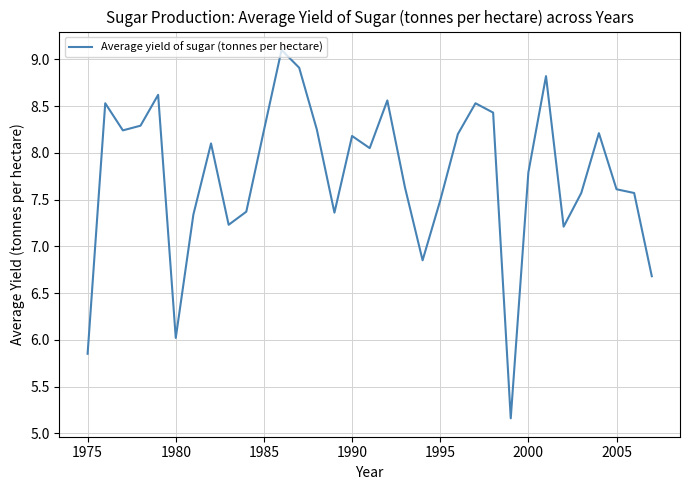

How many values exceed 8?

17